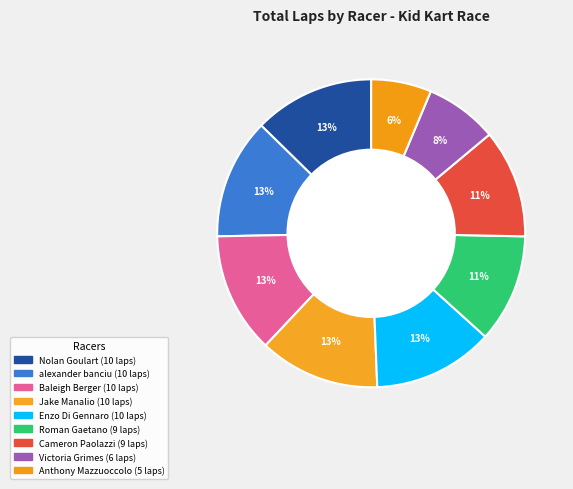

What is the smallest slice in the pie chart?

Anthony Mazzuoccolo